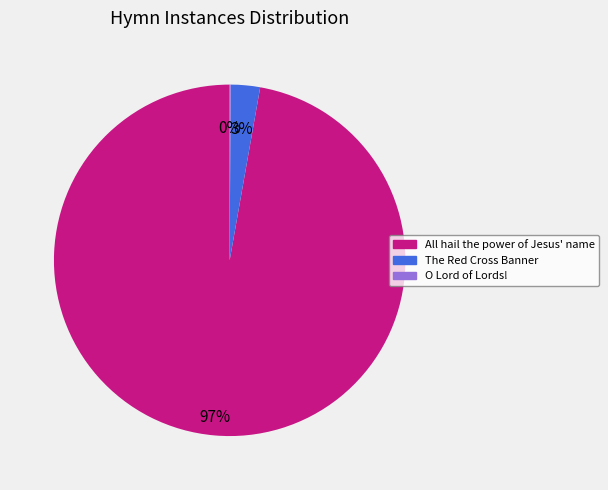

To the nearest percent, what is the average slice percentage?

33%